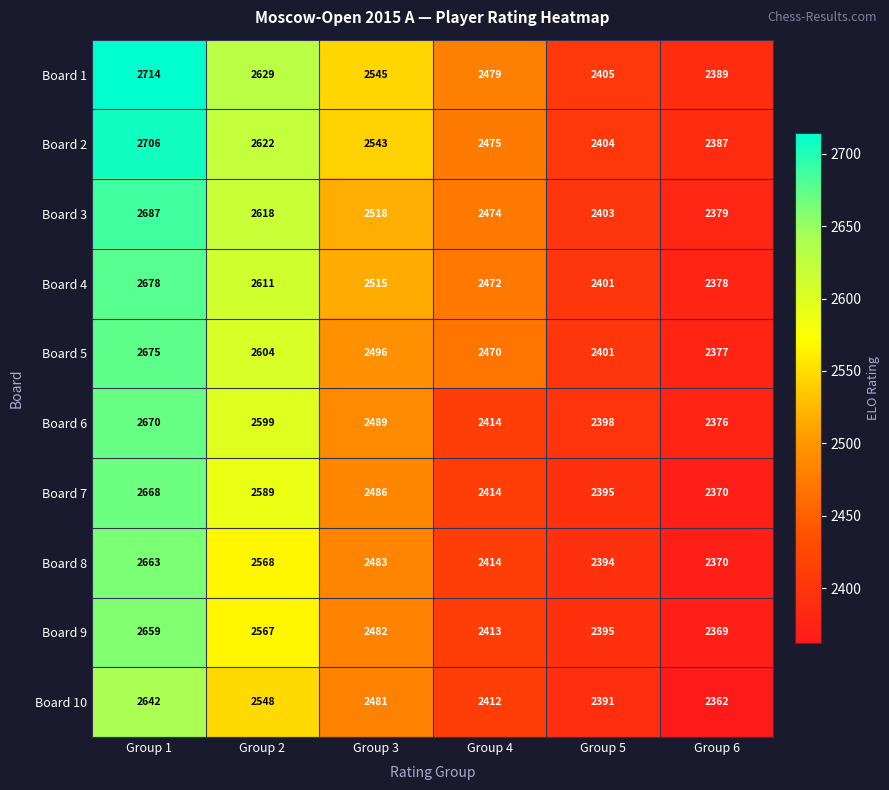

Between Group 2 and Group 3, which series saw the biggest shift?

Board 6